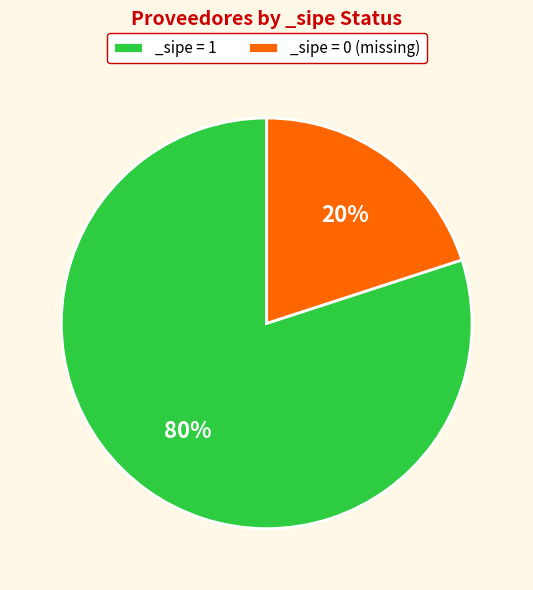

Do _sipe = 1 and _sipe = 0 (missing) together represent more than half of the pie?

Yes